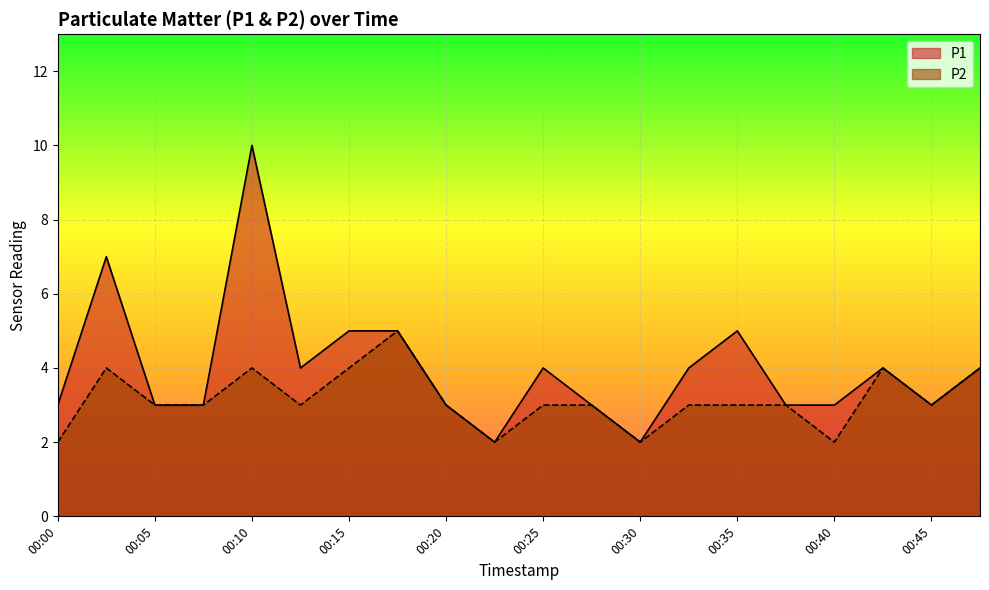

Rank the series at 00:42 from highest to lowest value.

P1, P2